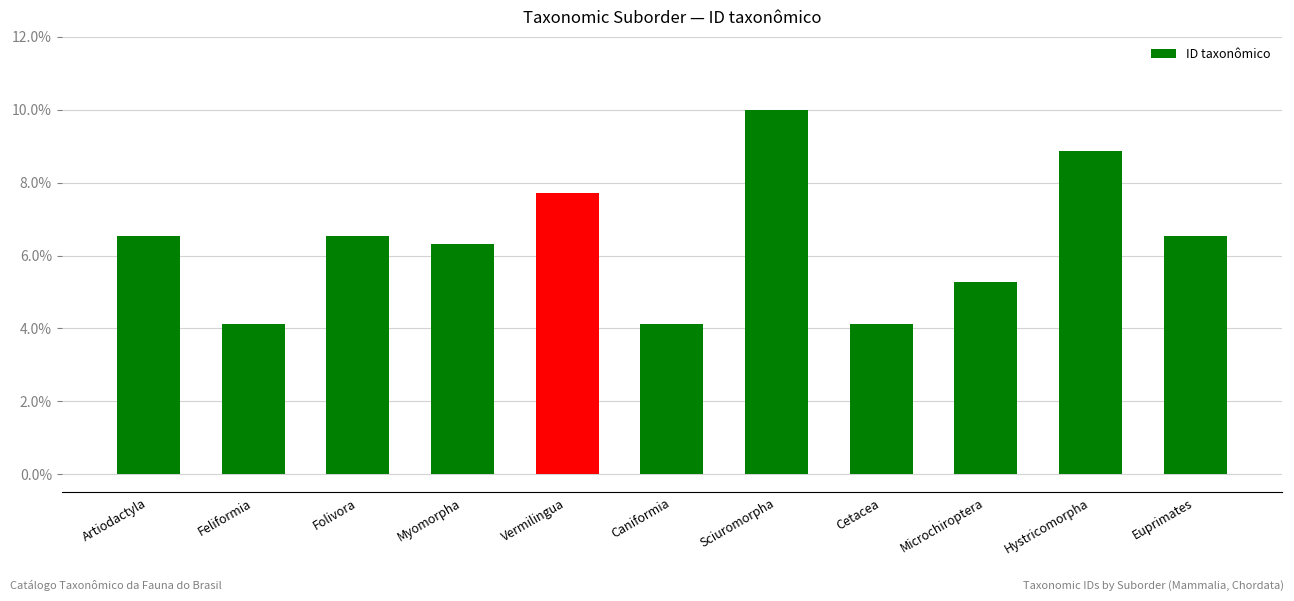

What is the minimum value shown in the chart?

4.1